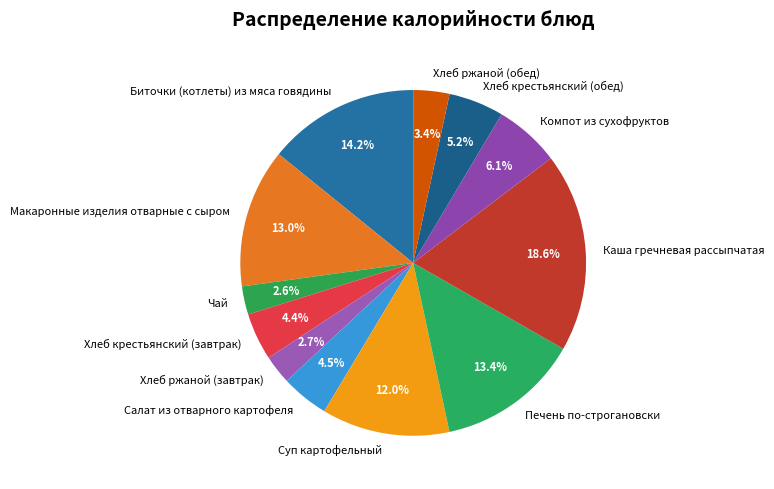

What is the total percentage of Хлеб ржаной (завтрак) and Макаронные изделия отварные с сыром?

15.7%